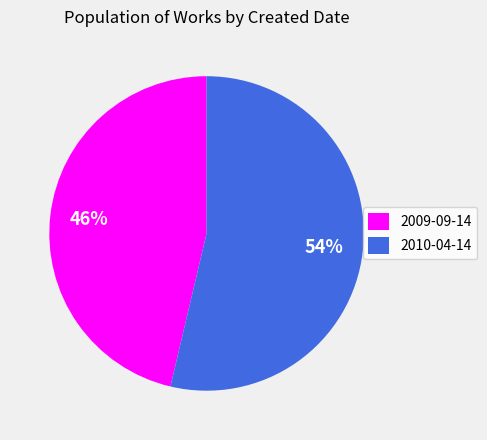

True or false: 2010-04-14 accounts for 40% of the total.

False